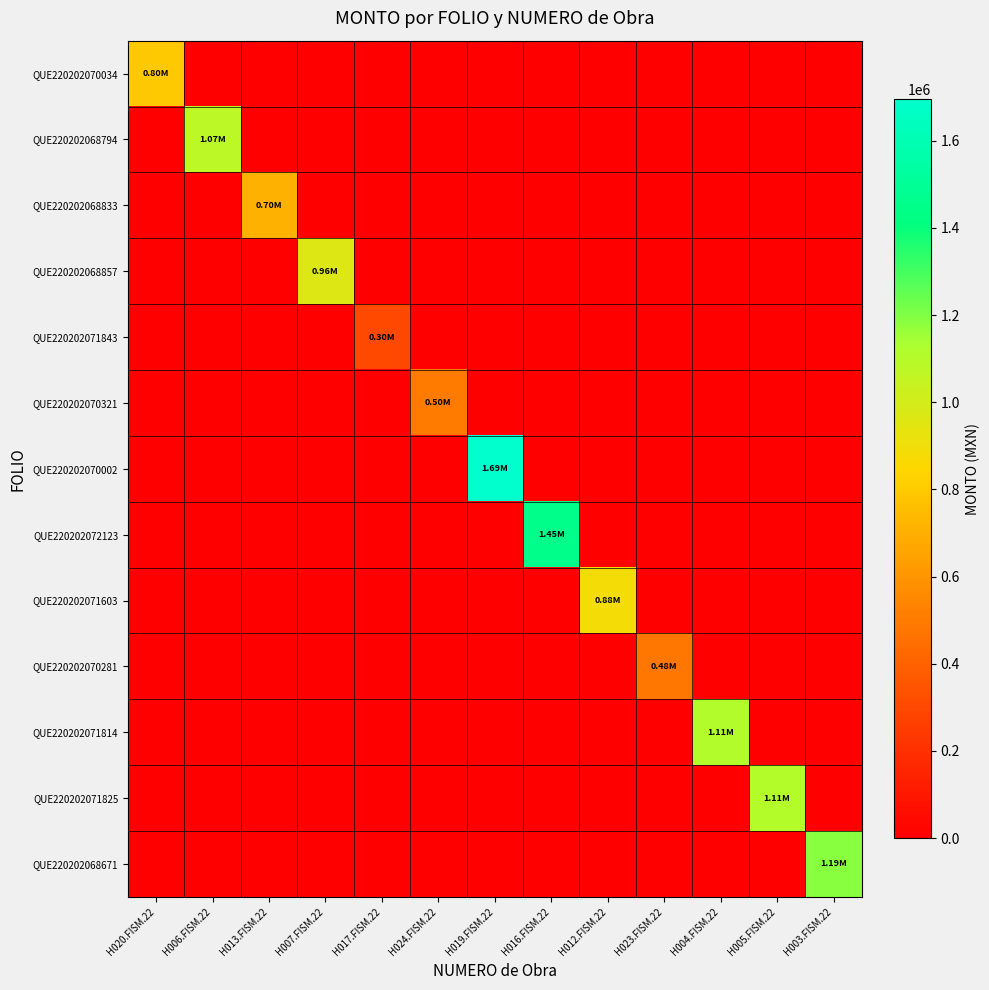

List the series in order of their peak value, highest first.

QUE220202070002, QUE220202072123, QUE220202068671, QUE220202071814, QUE220202071825, QUE220202068794, QUE220202068857, QUE220202071603, QUE220202070034, QUE220202068833, QUE220202070321, QUE220202070281, QUE220202071843